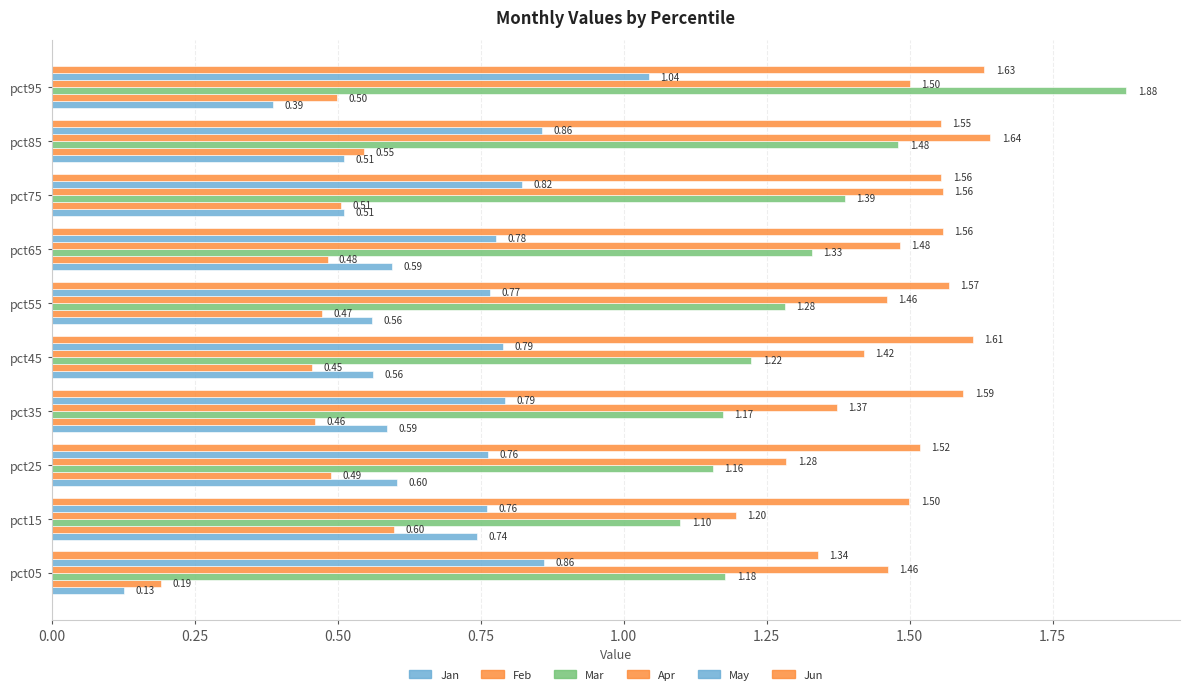

How many Apr values are between 1 and 2?

10